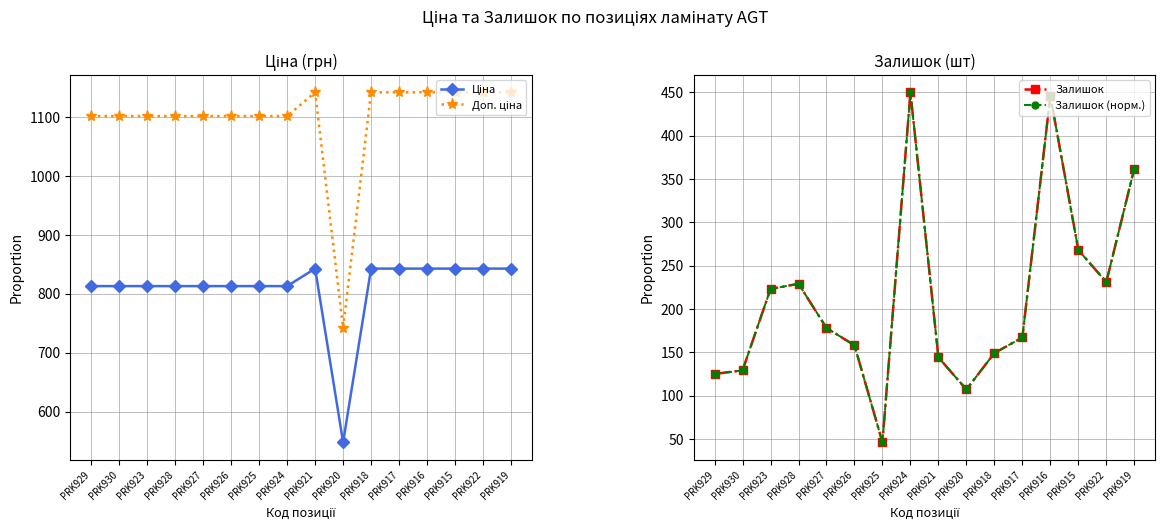

What is the label of the 13th point from the right?

PRK928